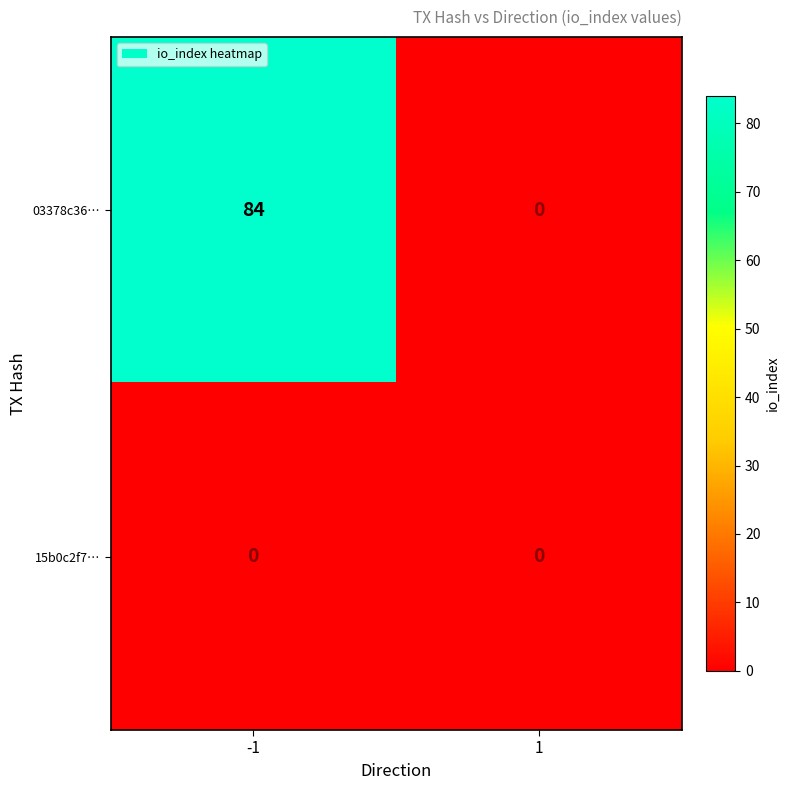

At how many categories does at least one series exceed 26?

1